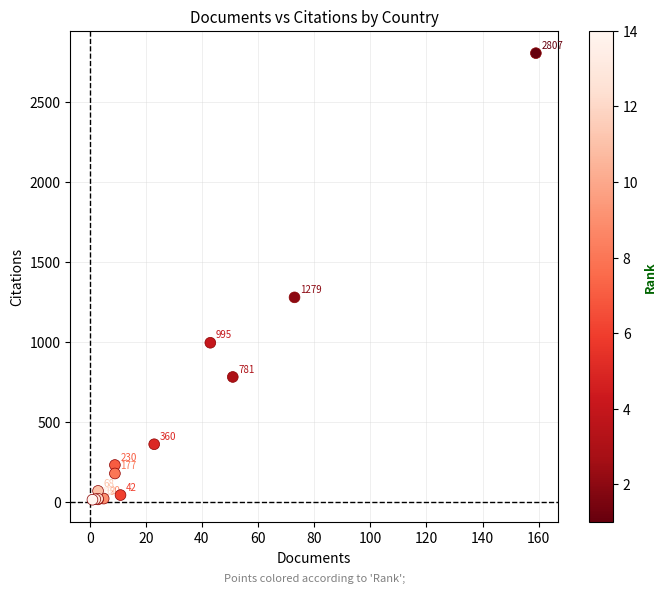

What Y value in the scatter plot is closest to 1410?

1279